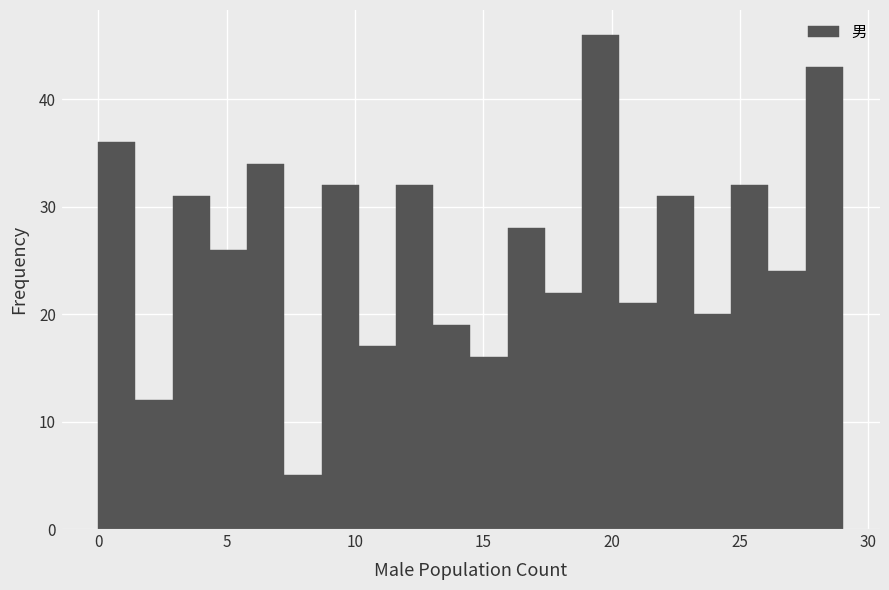

Around what value on the x-axis is the tallest bar? Give the approximate position of its centre, as read against the axis.

19.5